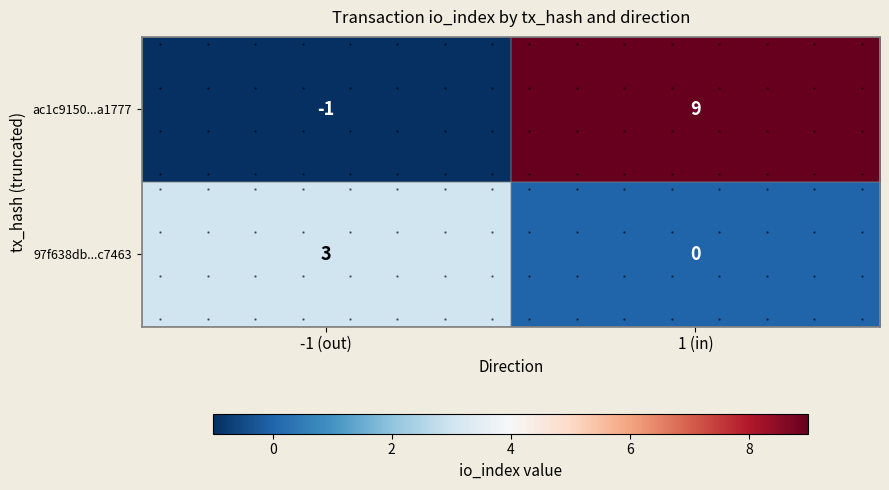

What is the sum of the ac1c9150...a1777 values at -1 (out) and 1 (in)?

8